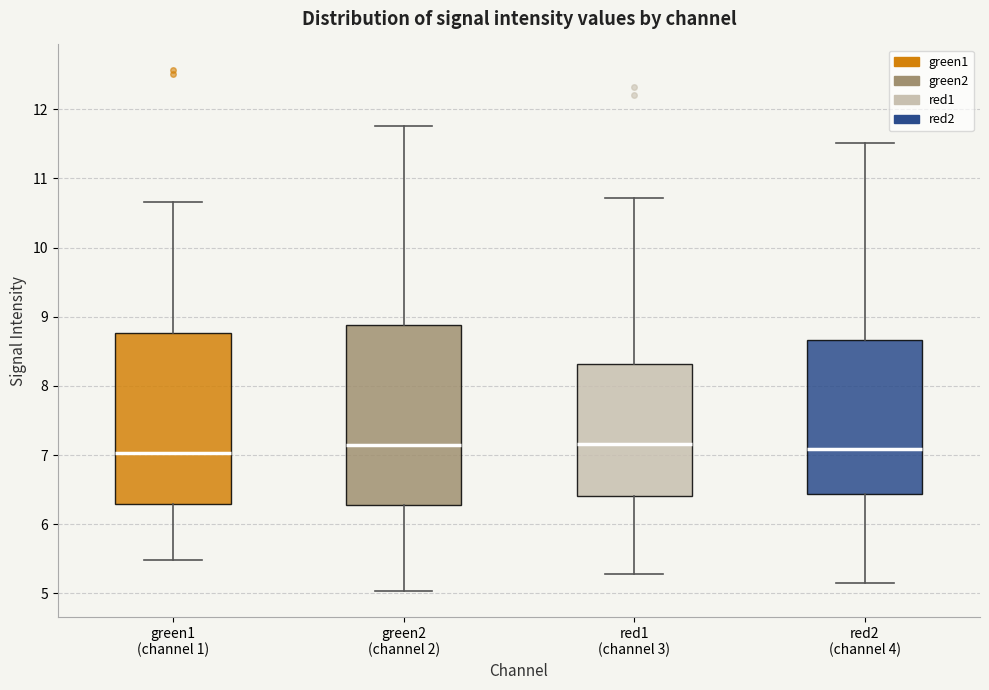

Reading left to right, read every box against the y-axis: the position of its median line, the range the box covers, and the ends of its whiskers. The values are not printed on the chart, so give them approximately, as read against the axis.

green1 (channel 1): median 7.0, box 6.3 to 8.8, whiskers 5.5 to 10.7
green2 (channel 2): median 7.2, box 6.3 to 8.9, whiskers 5.0 to 11.8
red1 (channel 3): median 7.2, box 6.4 to 8.3, whiskers 5.3 to 10.7
red2 (channel 4): median 7.1, box 6.4 to 8.7, whiskers 5.2 to 11.5